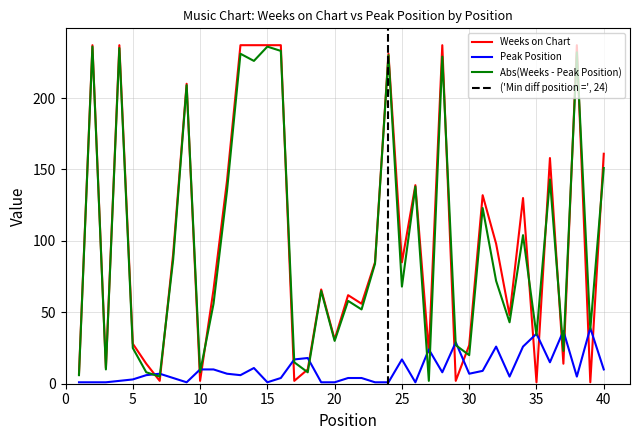

At which category does Weeks on Chart reach its first local peak?

2